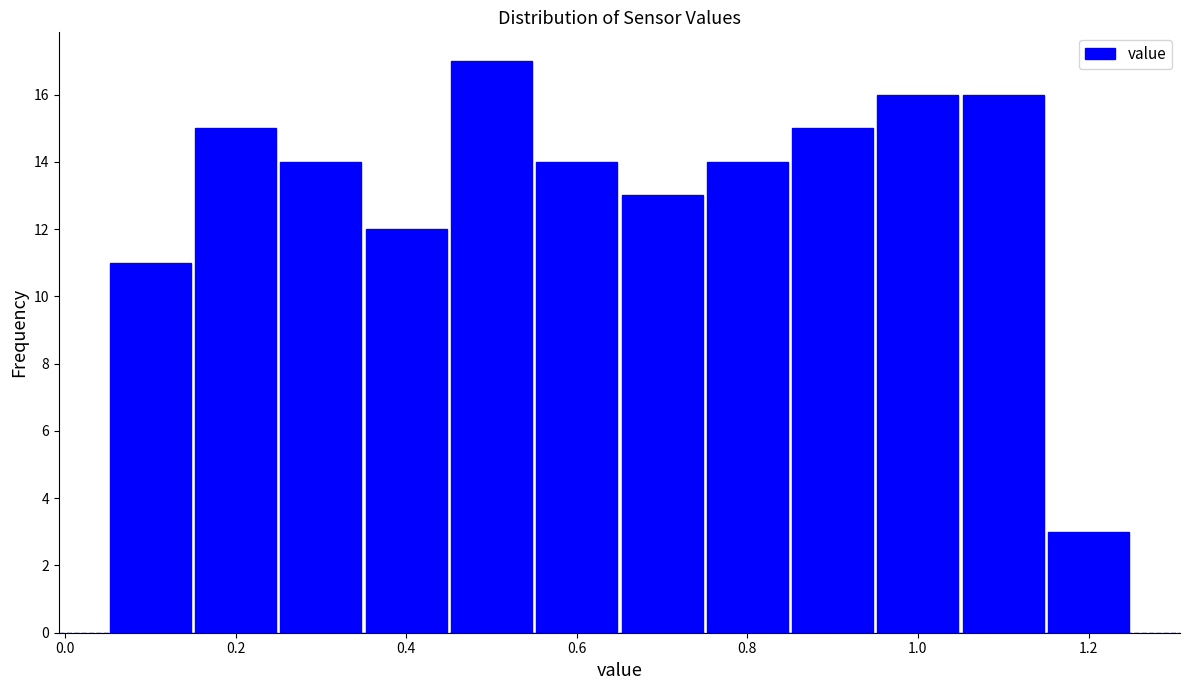

Which range on the x-axis has the tallest bar?

0.45 to 0.55